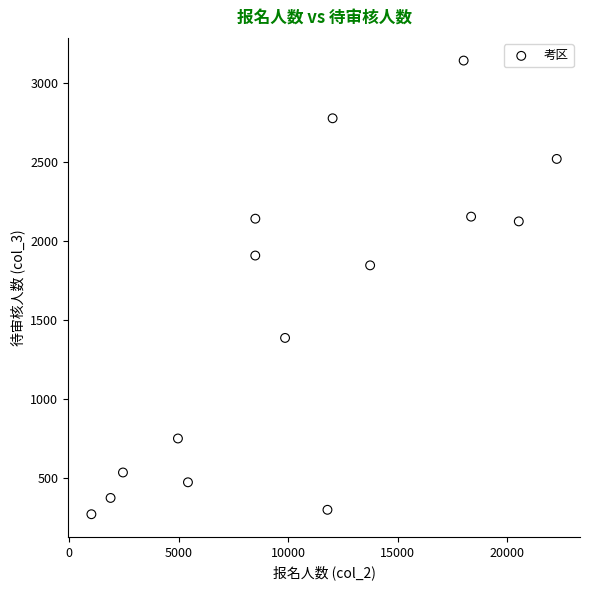

What Y value in the scatter plot is closest to 1704?

1844